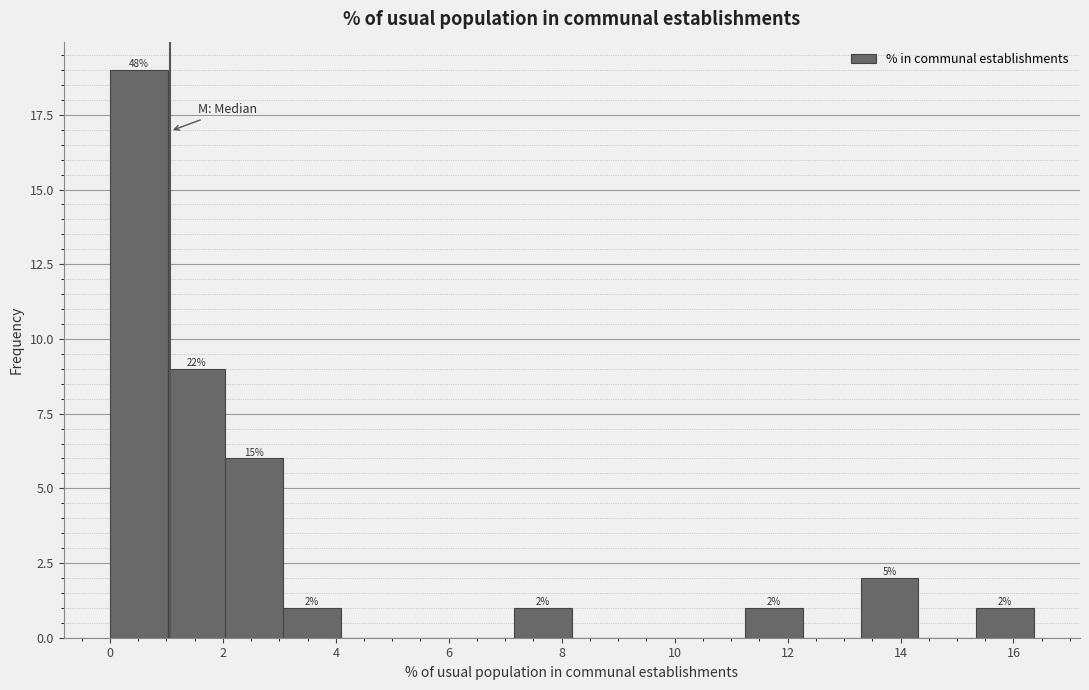

Which range on the x-axis has the tallest bar?

0.0 to 1.0